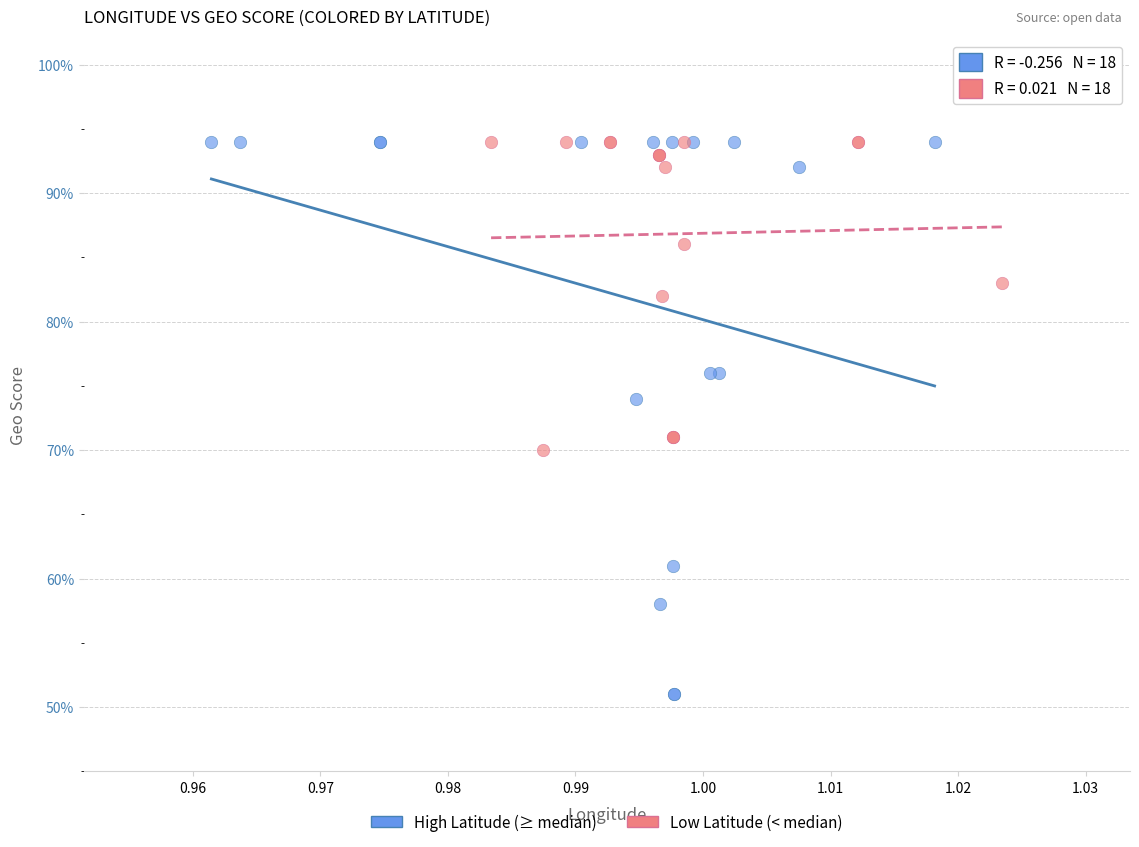

Which series reaches the minimum Y coordinate?

High Latitude (≥ median)